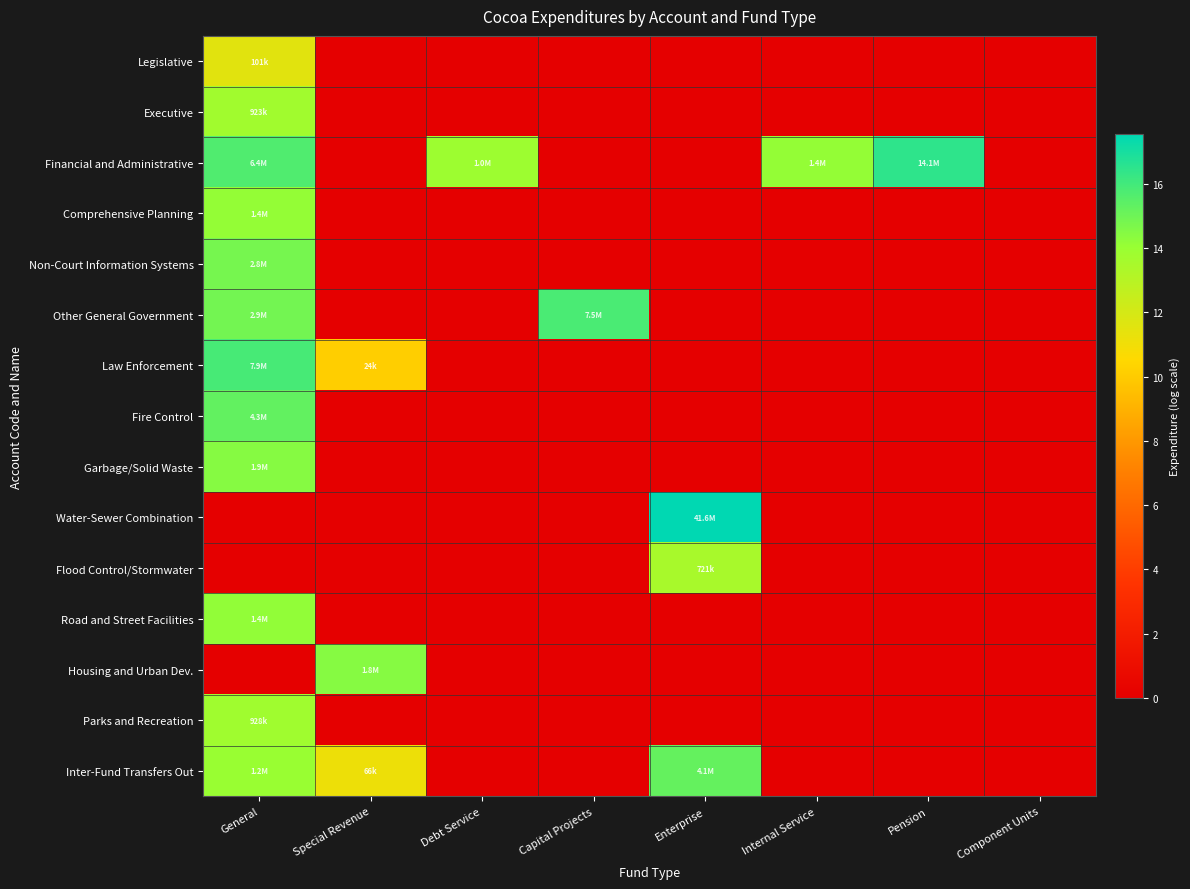

Reading left to right, extract all data points from this chart.

Legislative: General=11.5	Special Revenue=0.0	Debt Service=0.0	Capital Projects=0.0	Enterprise=0.0	Internal Service=0.0	Pension=0.0	Component Units=0.0
Executive: General=13.7	Special Revenue=0.0	Debt Service=0.0	Capital Projects=0.0	Enterprise=0.0	Internal Service=0.0	Pension=0.0	Component Units=0.0
Financial and Administrative: General=15.7	Special Revenue=0.0	Debt Service=13.8	Capital Projects=0.0	Enterprise=0.0	Internal Service=14.1	Pension=16.5	Component Units=0.0
Comprehensive Planning: General=14.1	Special Revenue=0.0	Debt Service=0.0	Capital Projects=0.0	Enterprise=0.0	Internal Service=0.0	Pension=0.0	Component Units=0.0
Non-Court Information Systems: General=14.8	Special Revenue=0.0	Debt Service=0.0	Capital Projects=0.0	Enterprise=0.0	Internal Service=0.0	Pension=0.0	Component Units=0.0
Other General Government: General=14.9	Special Revenue=0.0	Debt Service=0.0	Capital Projects=15.8	Enterprise=0.0	Internal Service=0.0	Pension=0.0	Component Units=0.0
Law Enforcement: General=15.9	Special Revenue=10.1	Debt Service=0.0	Capital Projects=0.0	Enterprise=0.0	Internal Service=0.0	Pension=0.0	Component Units=0.0
Fire Control: General=15.3	Special Revenue=0.0	Debt Service=0.0	Capital Projects=0.0	Enterprise=0.0	Internal Service=0.0	Pension=0.0	Component Units=0.0
Garbage/Solid Waste: General=14.5	Special Revenue=0.0	Debt Service=0.0	Capital Projects=0.0	Enterprise=0.0	Internal Service=0.0	Pension=0.0	Component Units=0.0
Water-Sewer Combination: General=0.0	Special Revenue=0.0	Debt Service=0.0	Capital Projects=0.0	Enterprise=17.5	Internal Service=0.0	Pension=0.0	Component Units=0.0
Flood Control/Stormwater: General=0.0	Special Revenue=0.0	Debt Service=0.0	Capital Projects=0.0	Enterprise=13.5	Internal Service=0.0	Pension=0.0	Component Units=0.0
Road and Street Facilities: General=14.2	Special Revenue=0.0	Debt Service=0.0	Capital Projects=0.0	Enterprise=0.0	Internal Service=0.0	Pension=0.0	Component Units=0.0
Housing and Urban Dev.: General=0.0	Special Revenue=14.4	Debt Service=0.0	Capital Projects=0.0	Enterprise=0.0	Internal Service=0.0	Pension=0.0	Component Units=0.0
Parks and Recreation: General=13.7	Special Revenue=0.0	Debt Service=0.0	Capital Projects=0.0	Enterprise=0.0	Internal Service=0.0	Pension=0.0	Component Units=0.0
Inter-Fund Transfers Out: General=14.0	Special Revenue=11.1	Debt Service=0.0	Capital Projects=0.0	Enterprise=15.2	Internal Service=0.0	Pension=0.0	Component Units=0.0